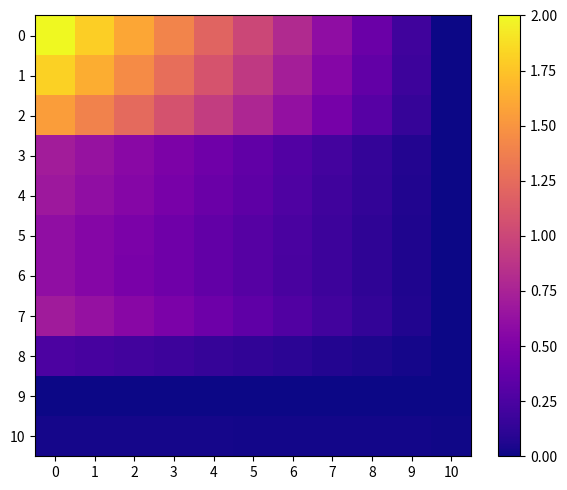

Which category has the lowest value across all series?

10